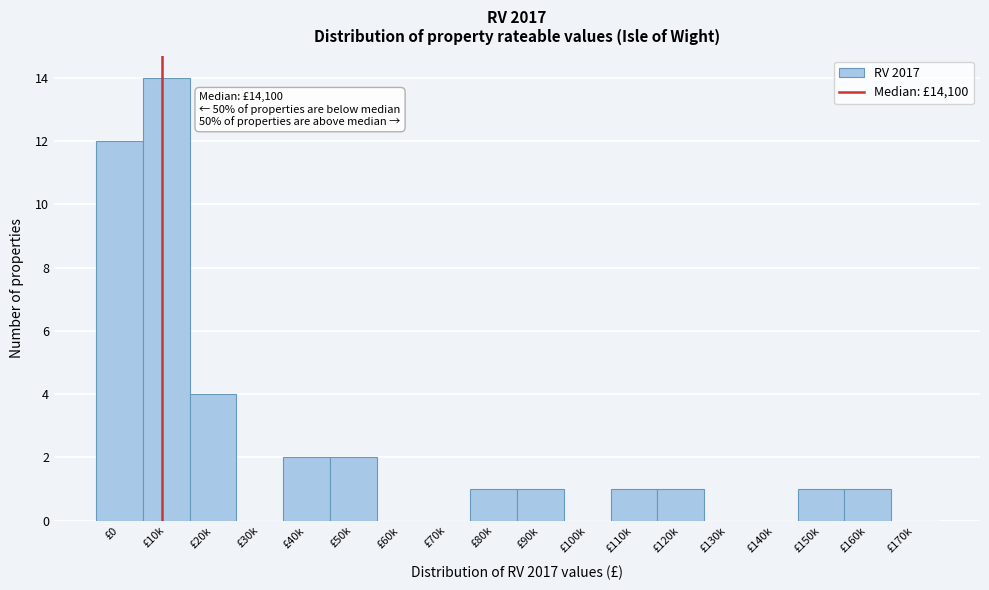

Reading right to left, extract all data points from this chart.

£170k=0	£160k=1	£150k=1	£140k=0	£130k=0	£120k=1	£110k=1	£100k=0	£90k=1	£80k=1	£70k=0	£60k=0	£50k=2	£40k=2	£30k=0	£20k=4	£10k=14	£0=12